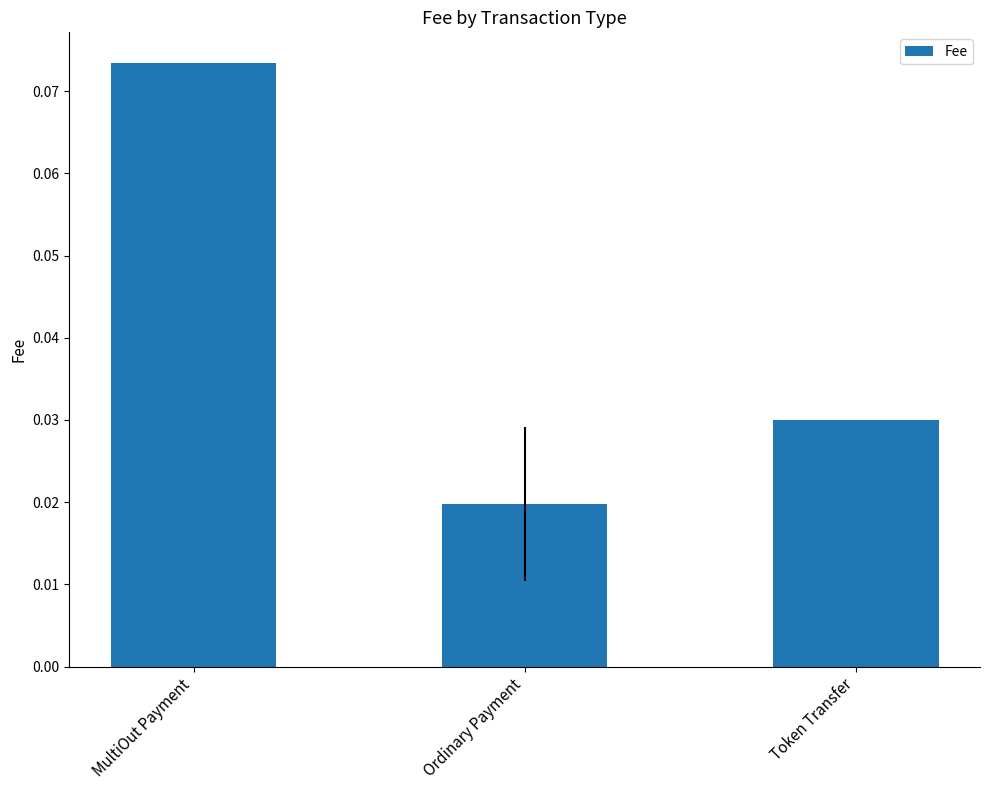

Does the chart contain stacked bars?

No